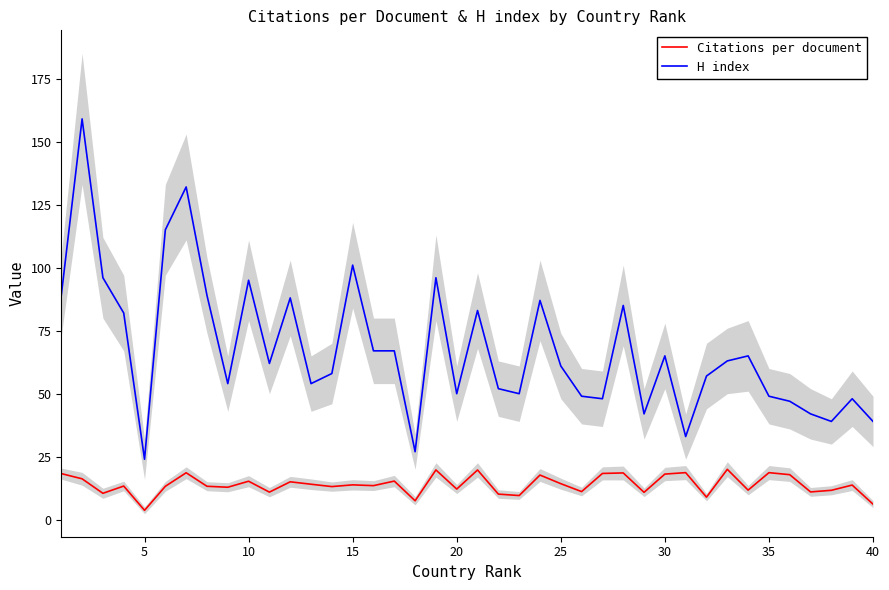

Rank the series by their average value, from lowest to highest.

Citations per document, H index